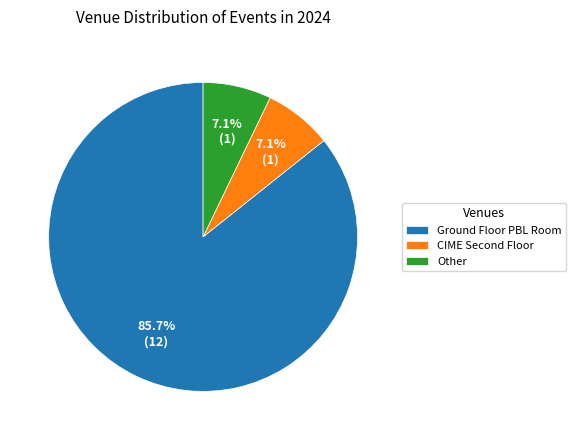

Approximately how many times larger is the value at Other compared to Ground Floor PBL Room?

0.1